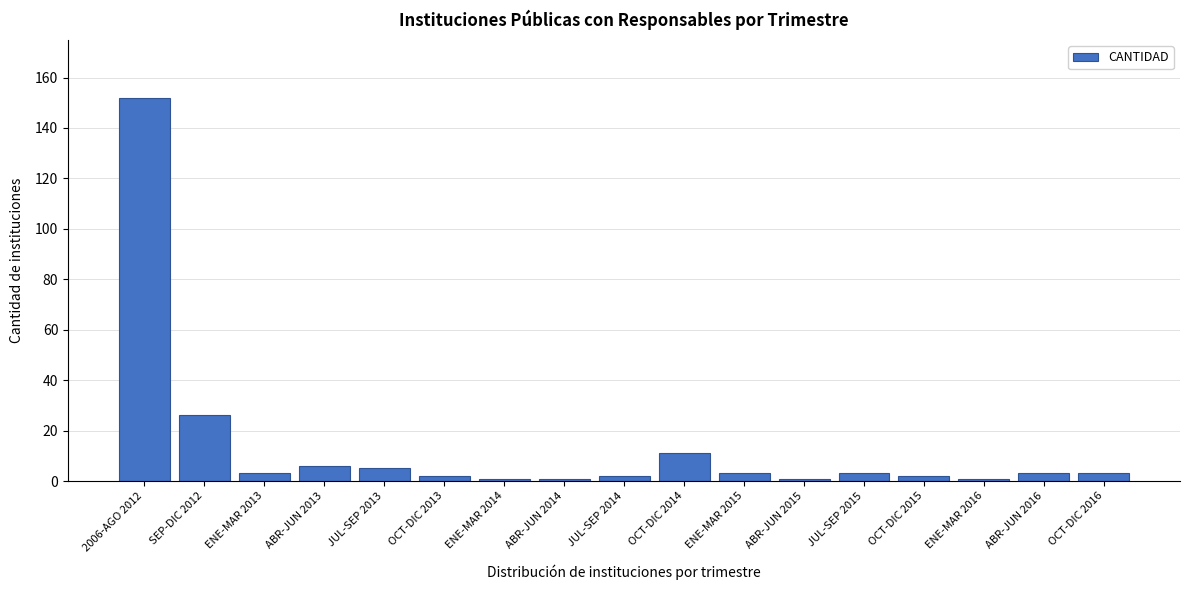

Reading left to right, transcribe all the data shown in this chart.

152	26	3	6	5	2	1	1	2	11	3	1	3	2	1	3	3